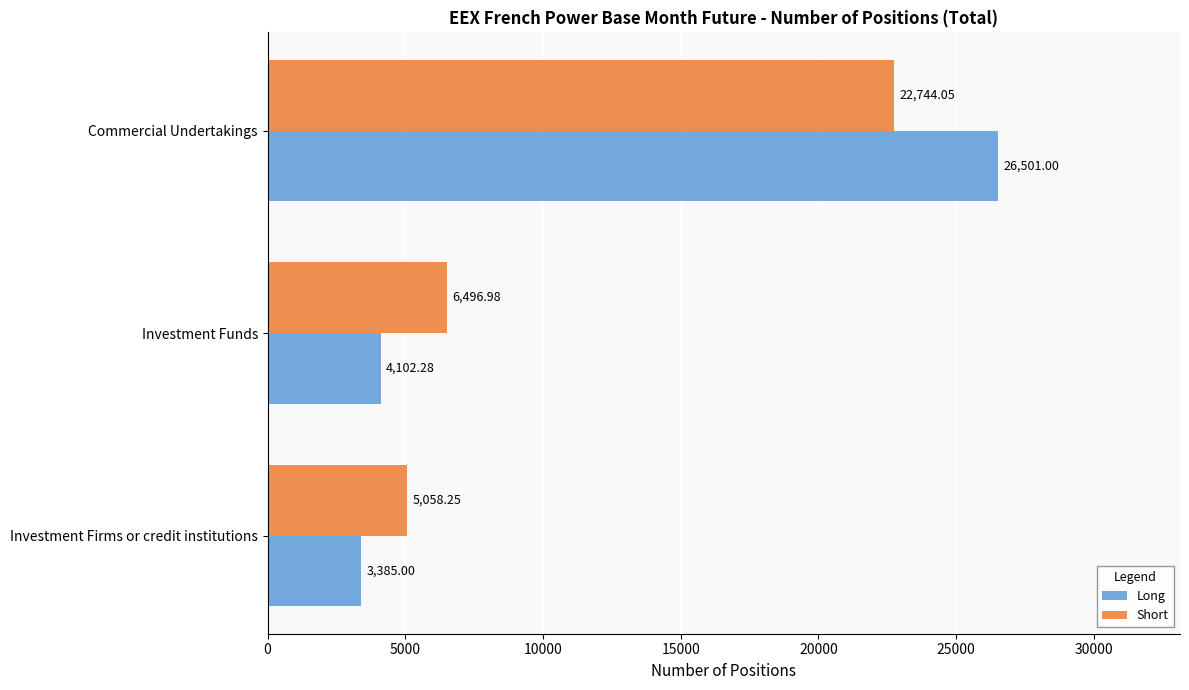

Which category has the highest value in the Long series?

Commercial Undertakings